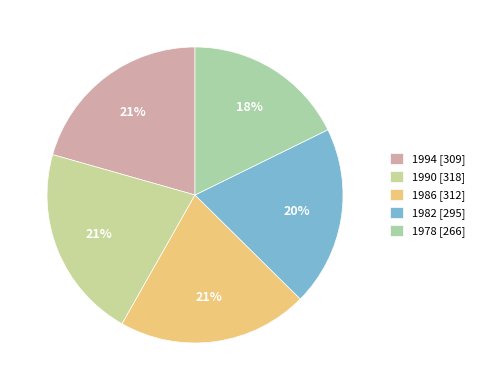

Is there any slice that represents more than half of the pie?

No